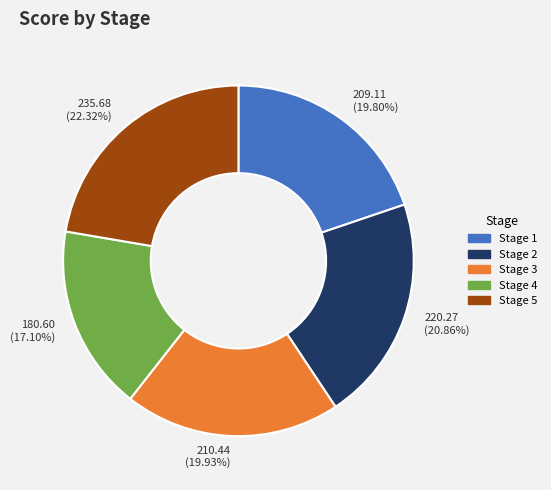

Combined, do Stage 3 and Stage 4 account for over 50%?

No